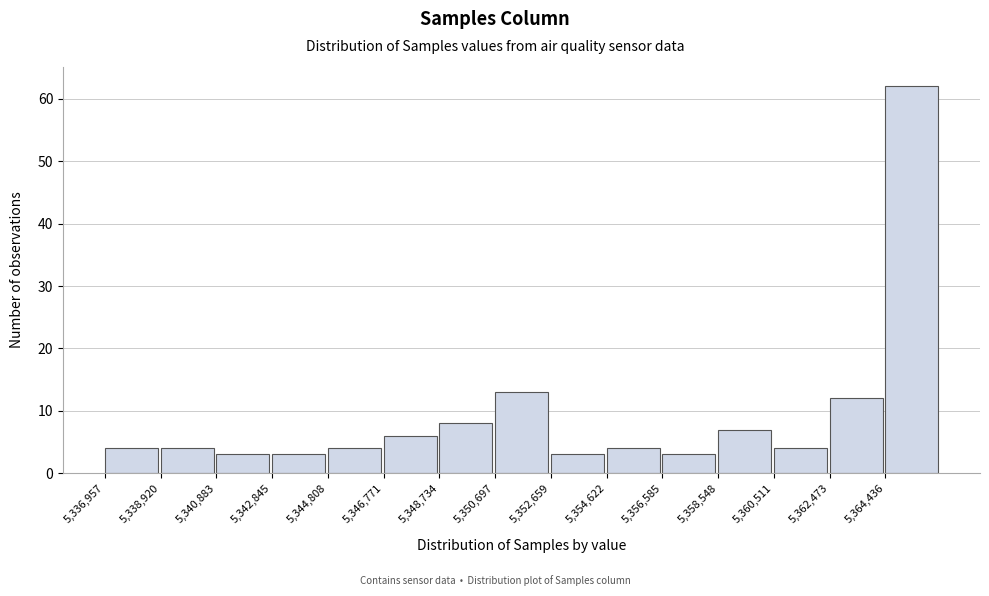

Which range on the x-axis has the tallest bar?

5364400 to 5366400